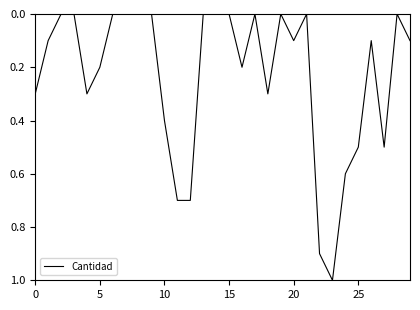

What is the maximum value shown in the chart?

1.0